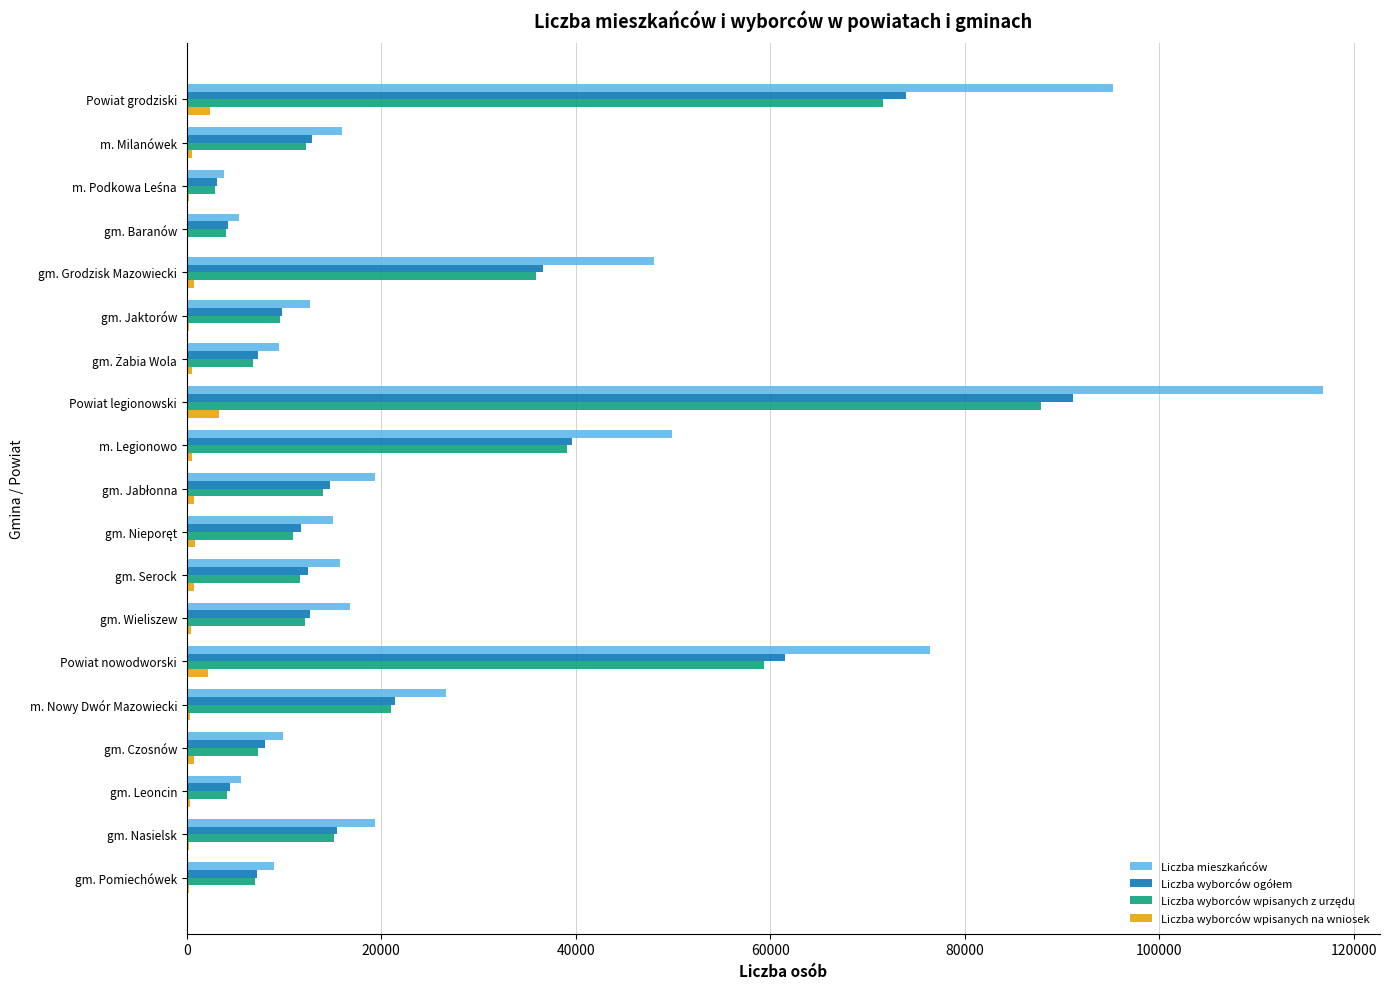

The value of Liczba mieszkańców at gm. Jaktorów is 12629. True or false?

True